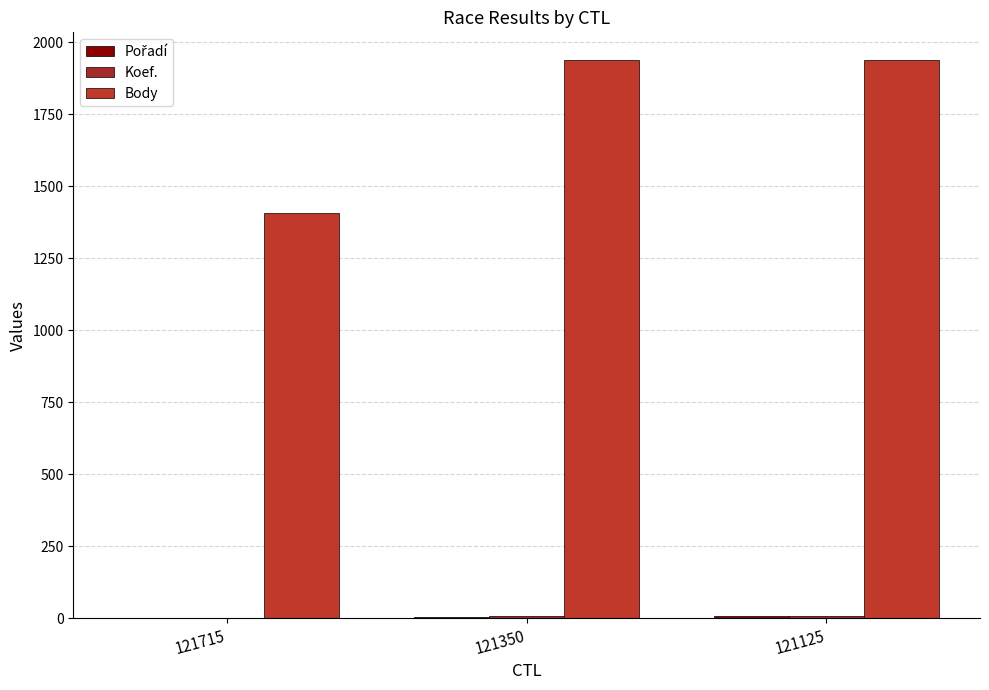

What value does the Pořadí series have at 121350?

3